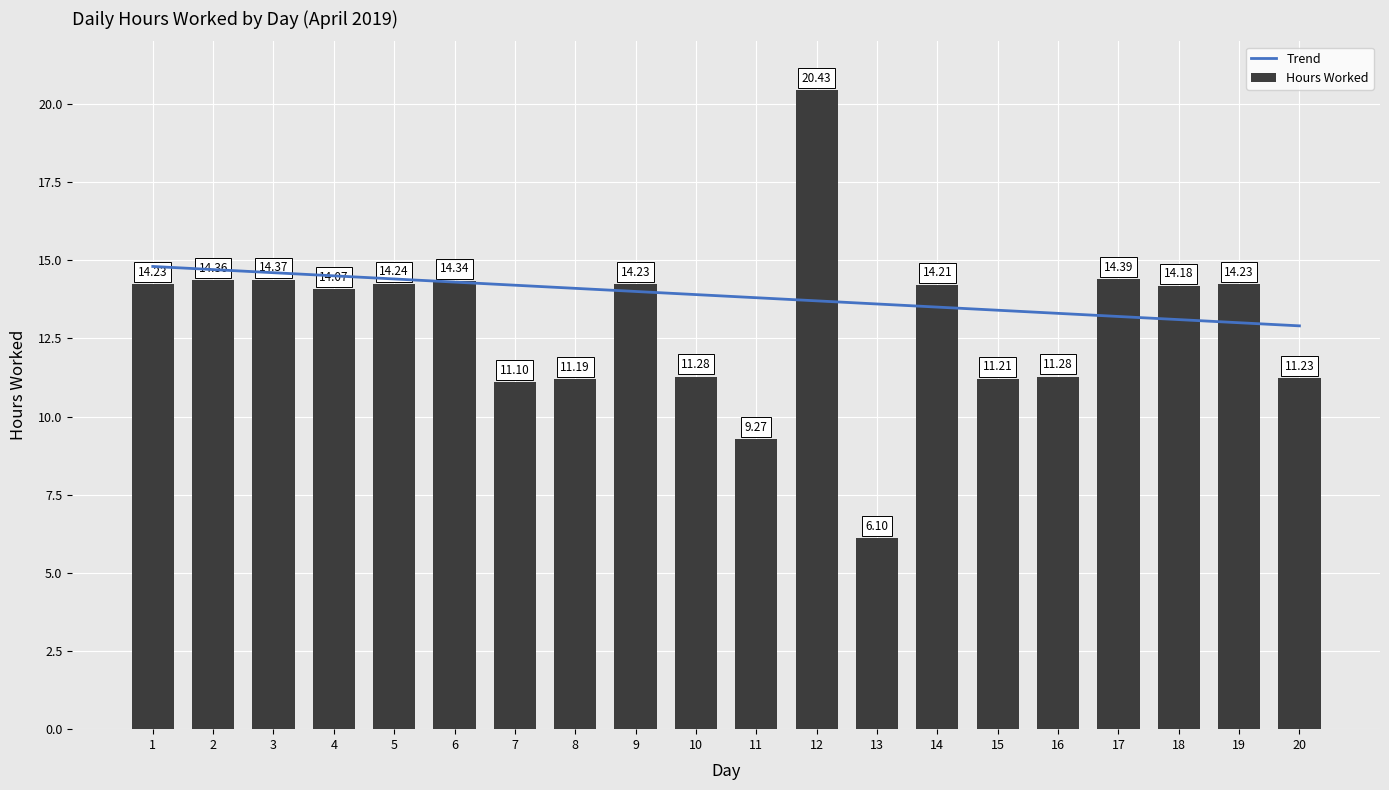

What is the difference between the second highest and minimum values in the Trend series?

1.8